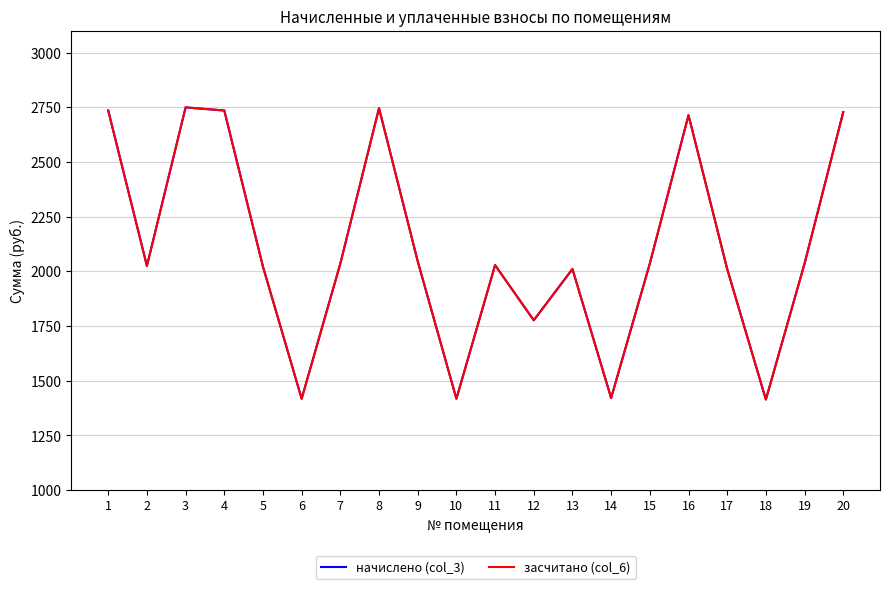

True or false: начислено (col_3) has a value of 2735.0 at 4.

True